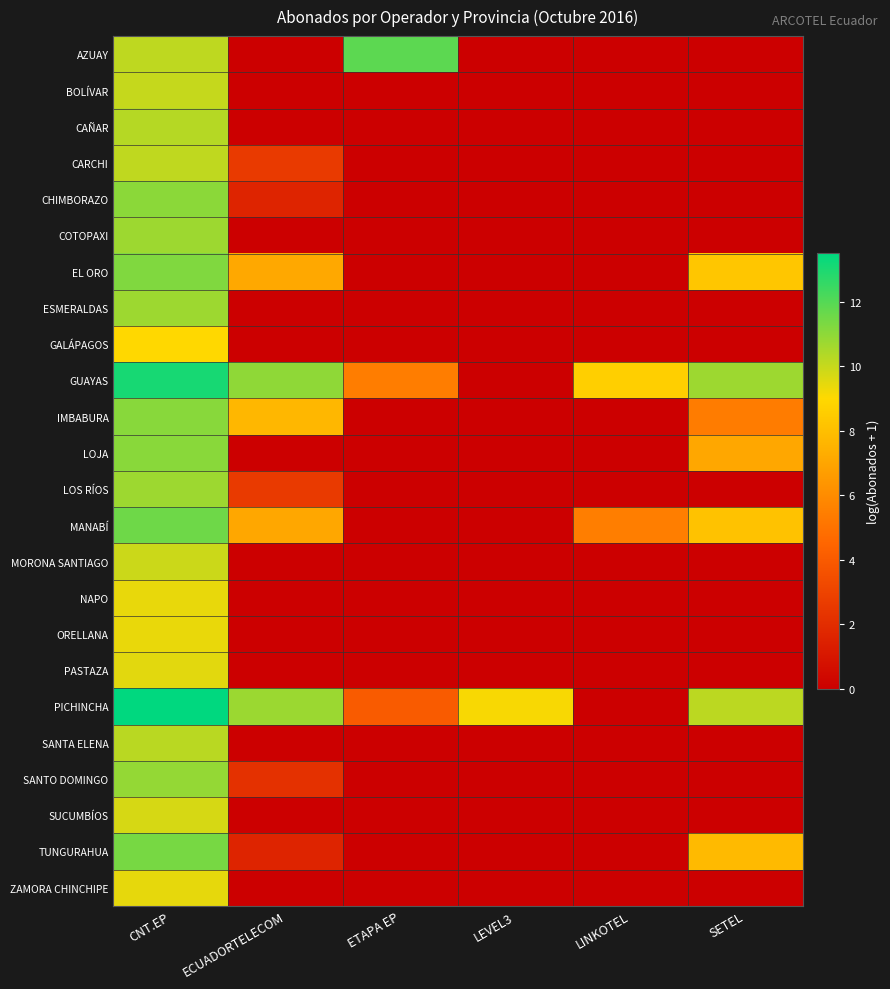

Count the number of categories in the chart.

6